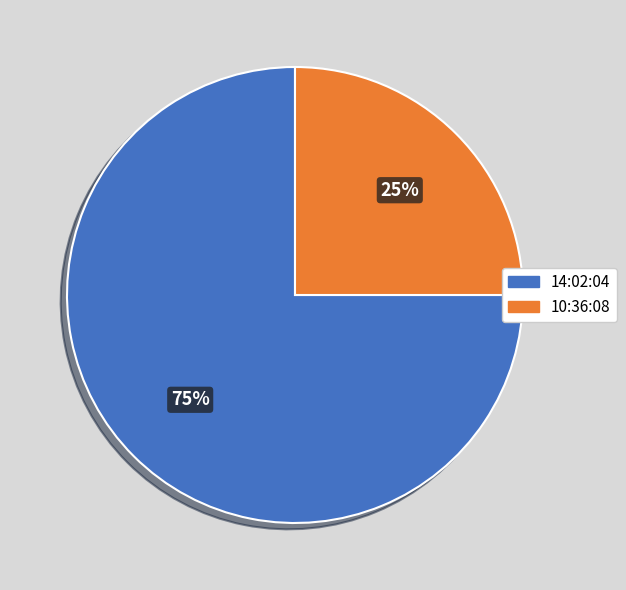

Combined, do 14:02:04 and 10:36:08 account for over 50%?

Yes